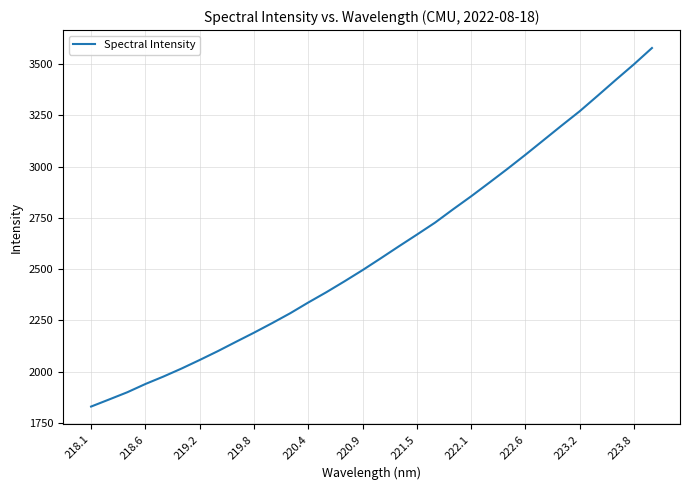

What is the greatest value displayed?

3577.4